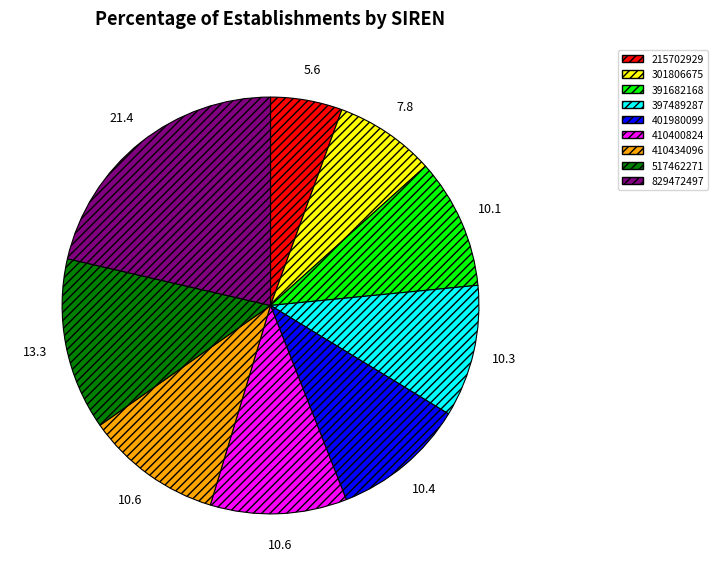

Is it true that 410400824 is 1% of the pie?

False